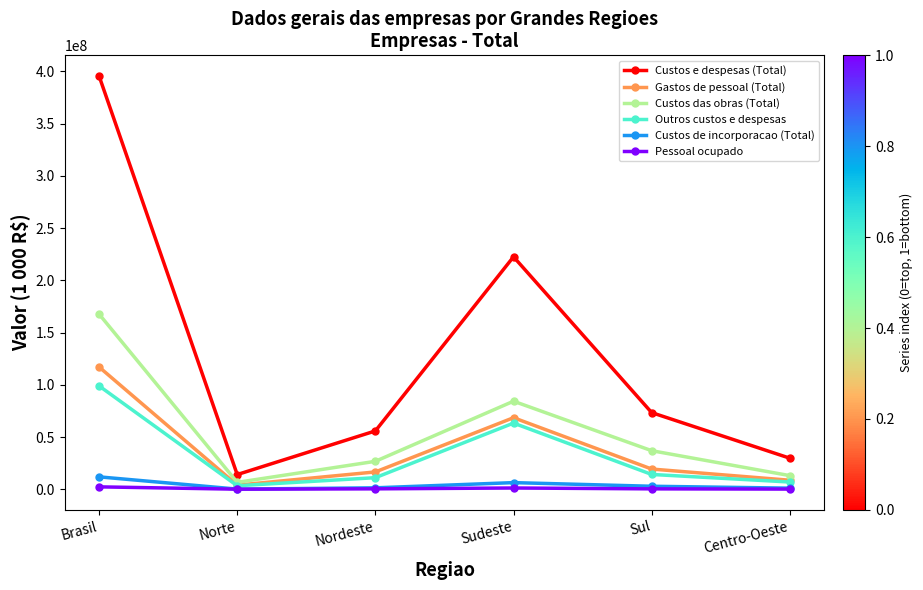

Which category has the highest value in the Custos e despesas (Total) series?

Brasil